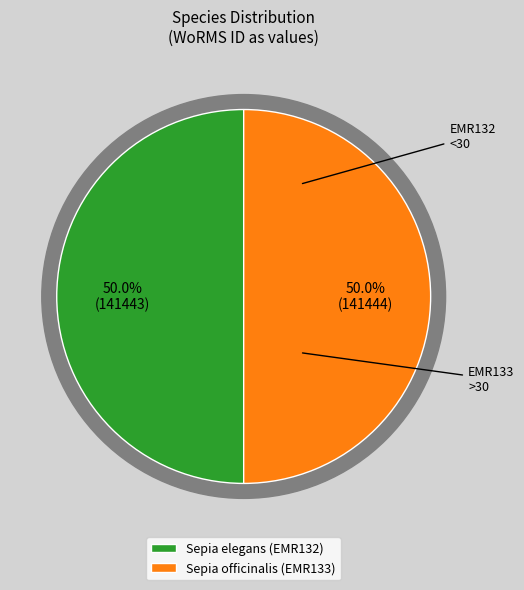

What is the largest slice in the pie chart?

Sepia officinalis (EMR133)